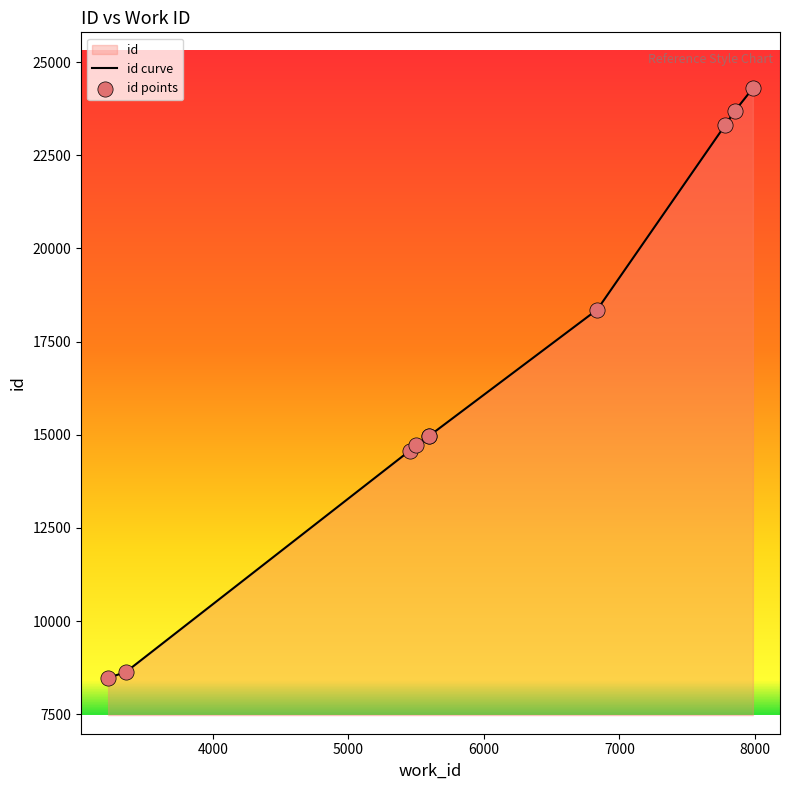

Approximately how many times larger is the value at 5598 compared to 7851?

0.6